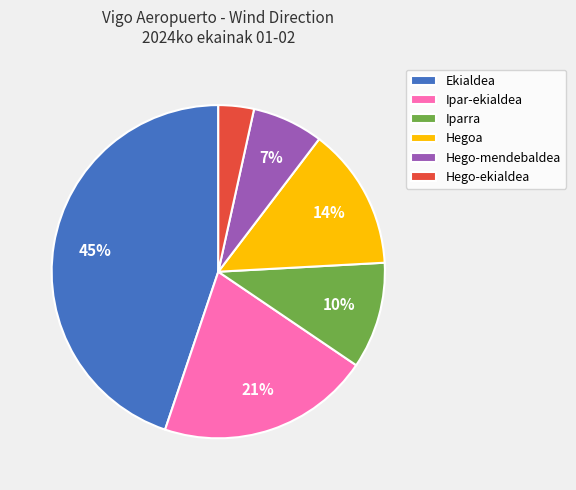

Do Hegoa and Ipar-ekialdea together represent more than half of the pie?

No